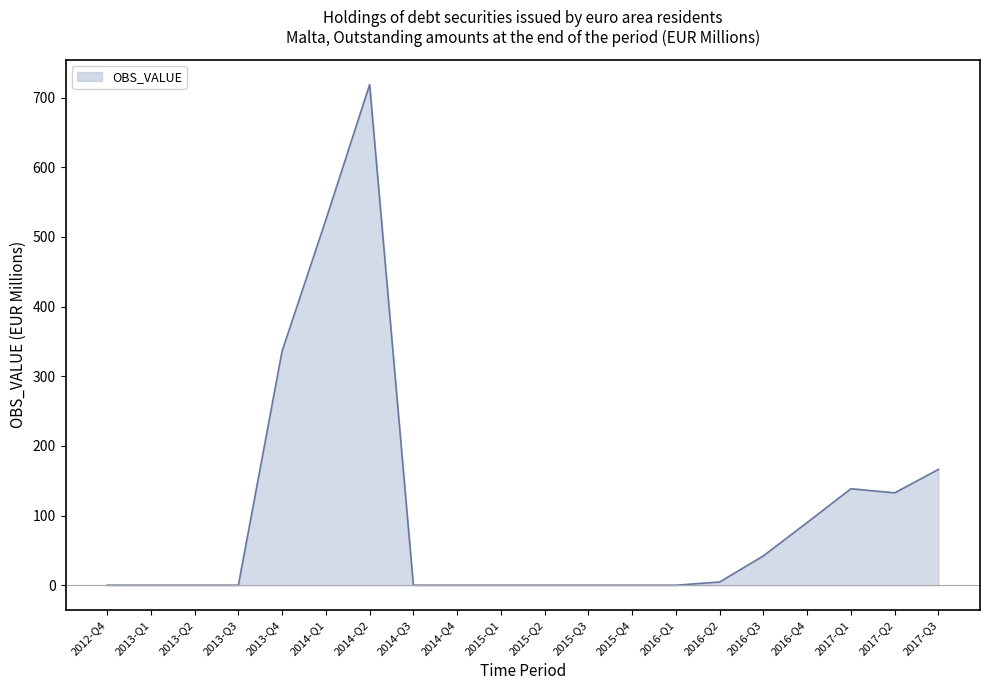

True or false: the data shows 0.0 at 2014-Q4.

True